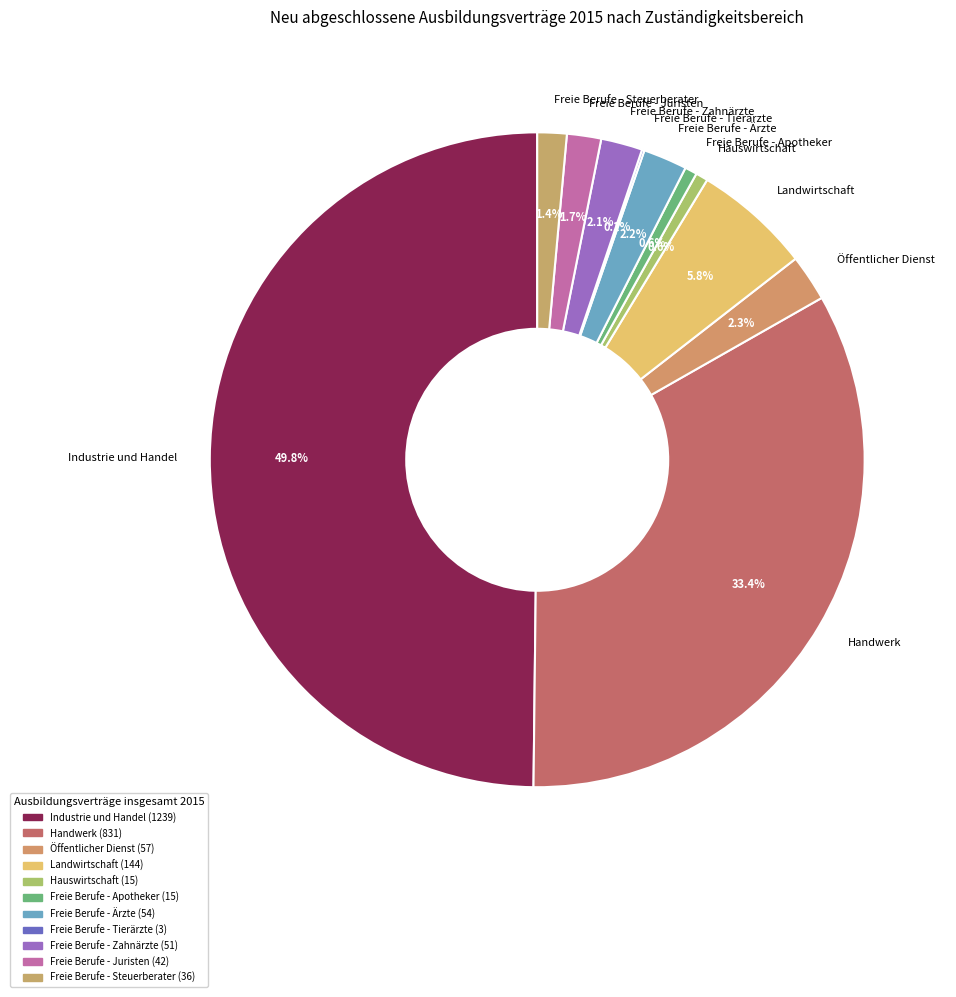

Is Freie Berufe - Zahnärzte the majority of the pie?

No